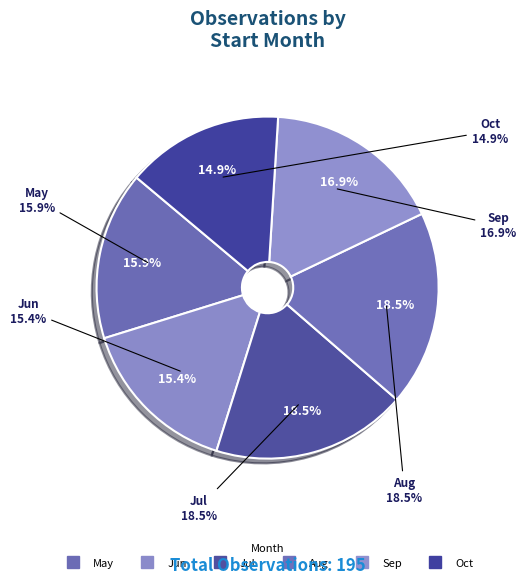

True or false: 10 accounts for 3% of the total.

False